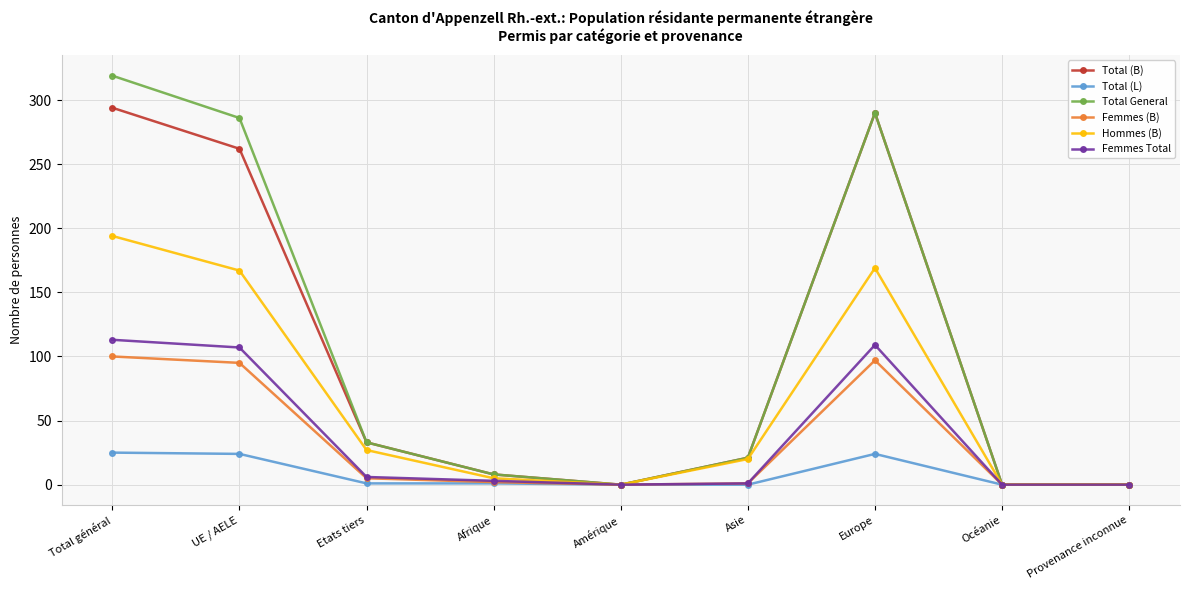

True or false: Femmes (B) has a value of 0 at Provenance inconnue.

True